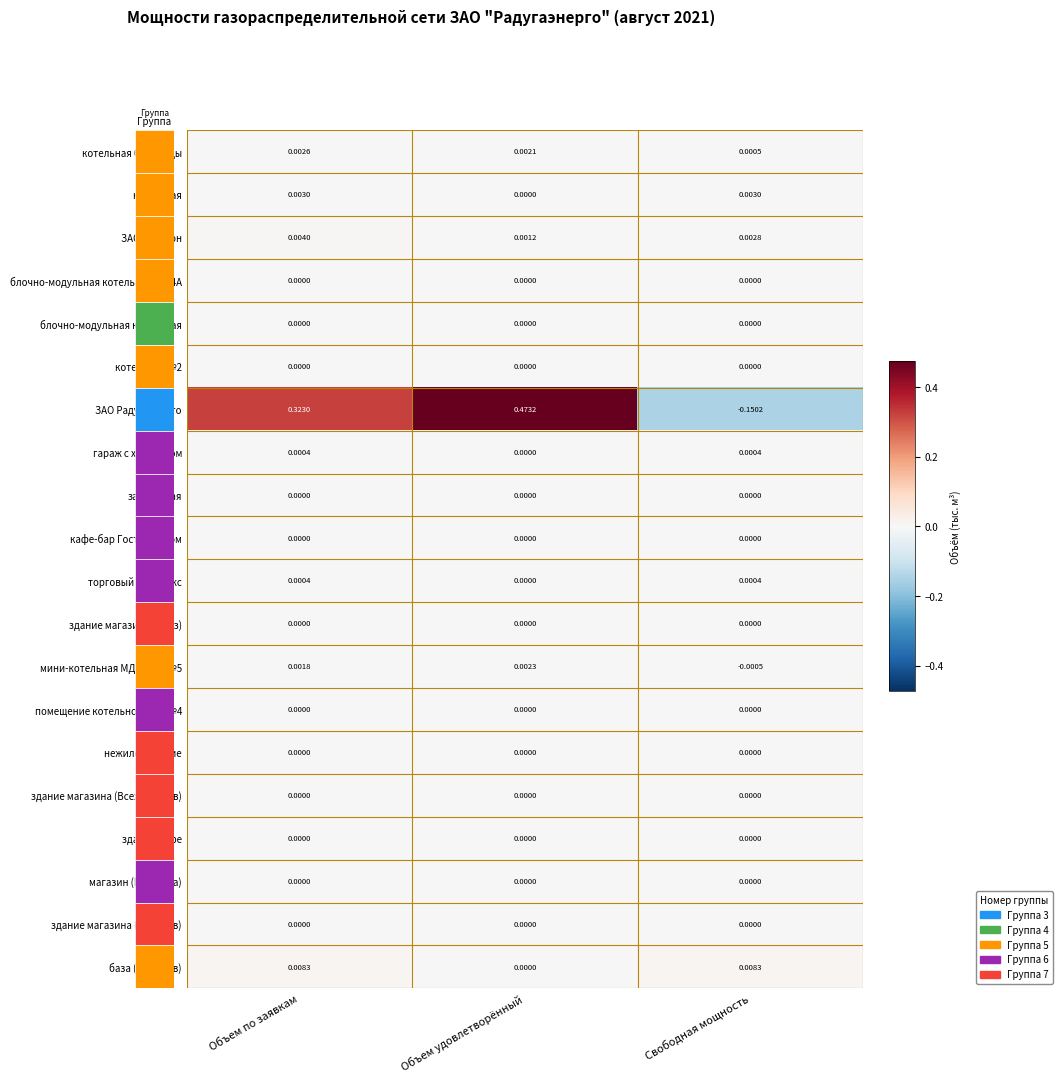

Which series has the largest range (max minus min)?

ЗАО Радугаэнерго